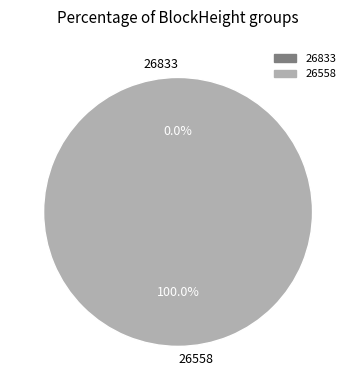

Is it true that 26558 is 88% of the pie?

False